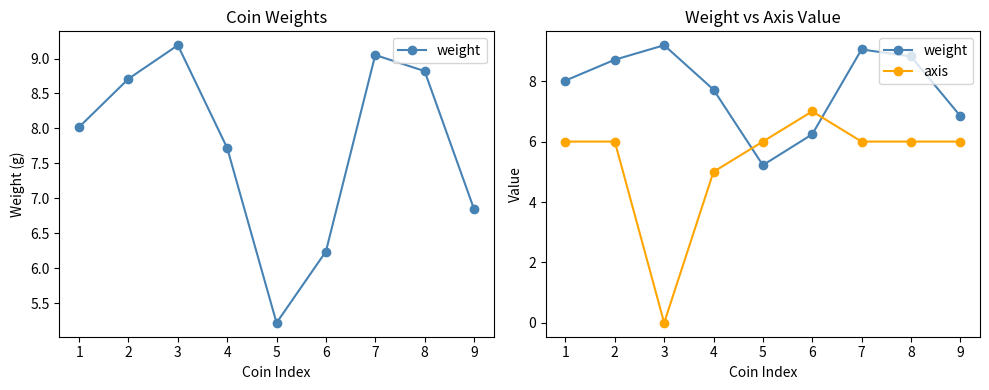

How many axis values are between 6 and 7?

7